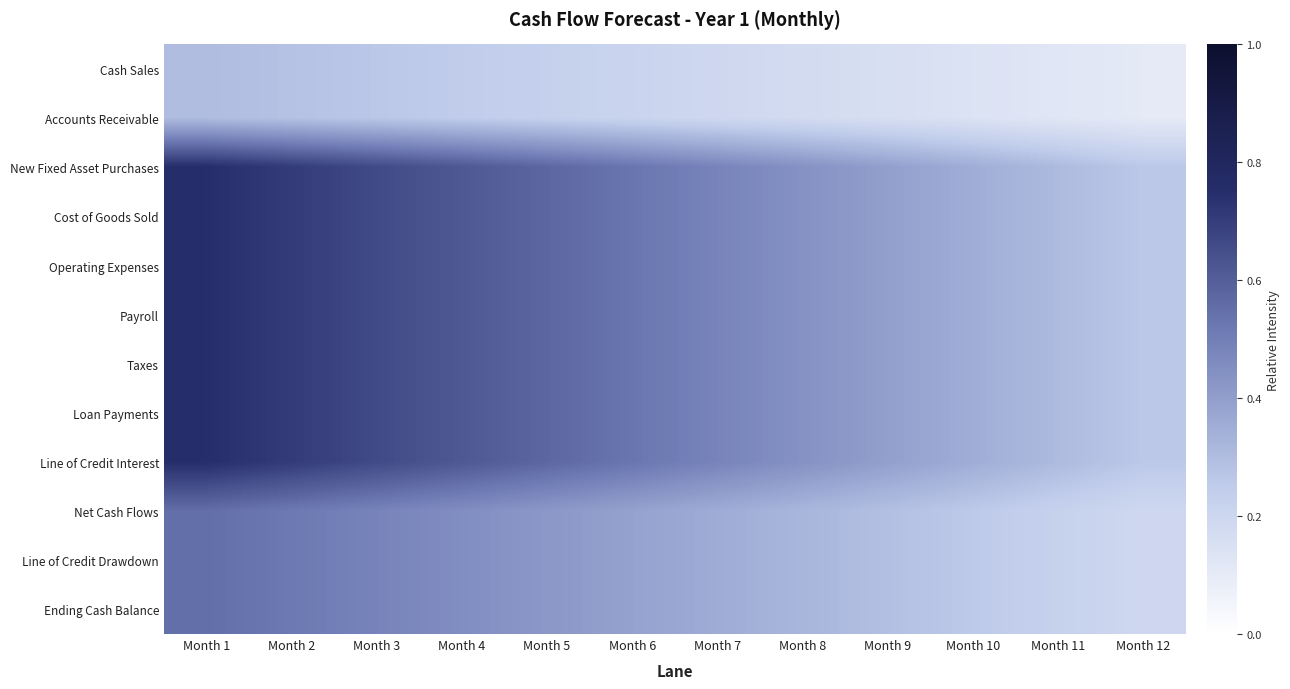

At Month 5, list the series in order from smallest to largest.

Cash Sales, Accounts Receivable, Net Cash Flows, Line of Credit Drawdown, Ending Cash Balance, New Fixed Asset Purchases, Cost of Goods Sold, Operating Expenses, Payroll, Taxes, Loan Payments, Line of Credit Interest